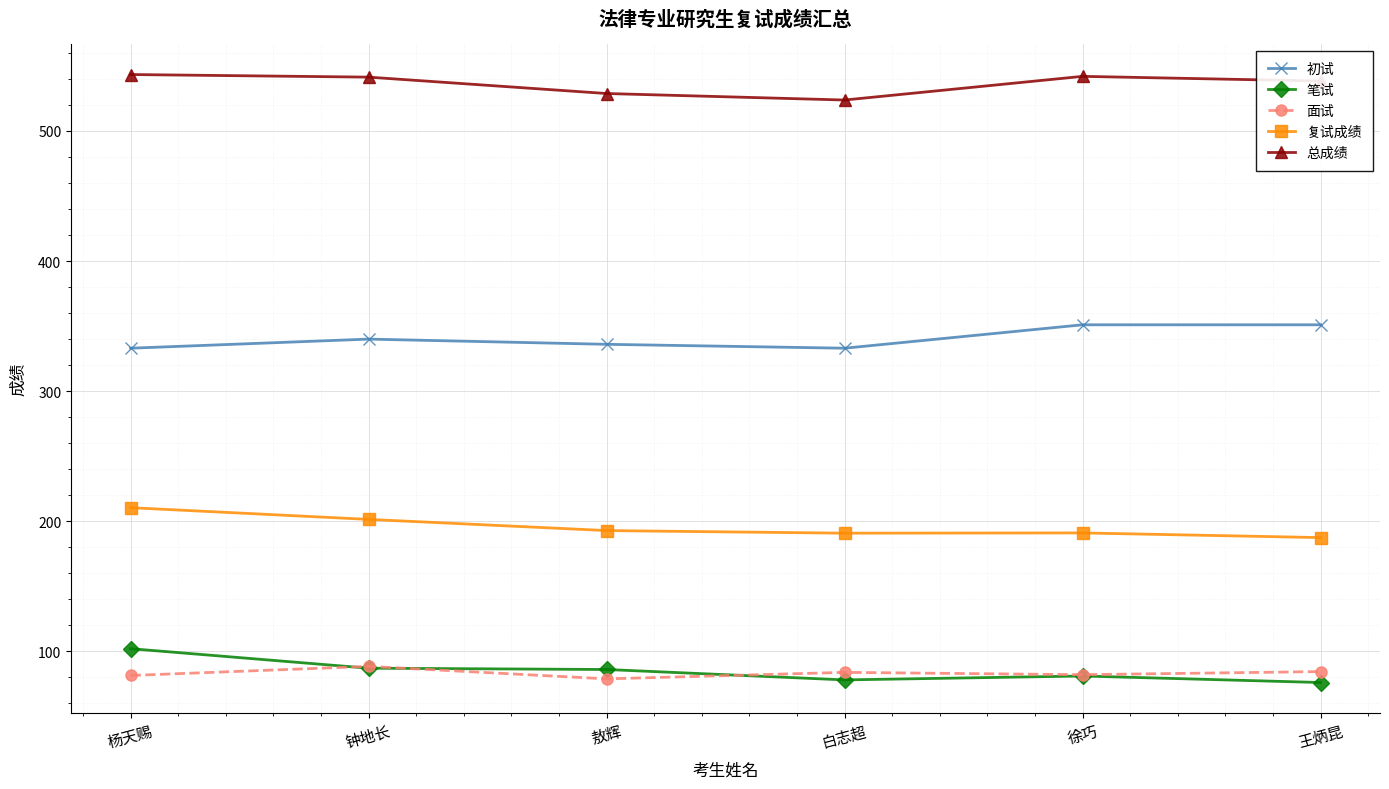

What position from the left is 敖辉?

3